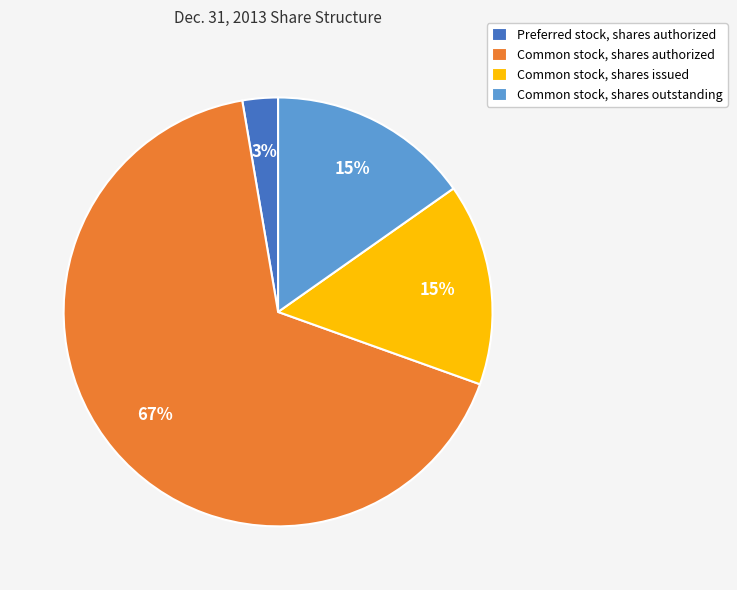

Which slice is the largest?

Common stock, shares authorized